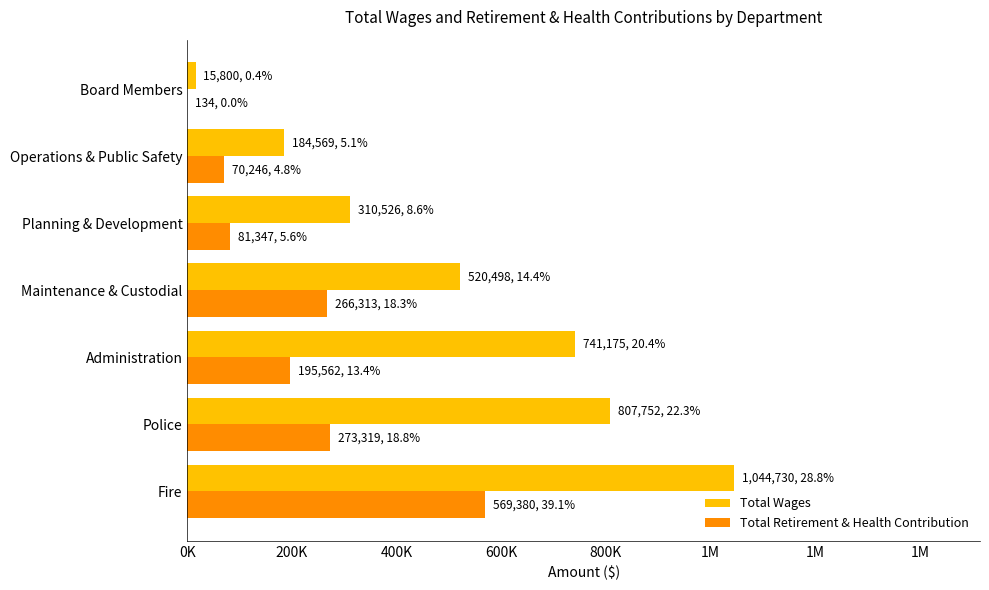

What are all the series names shown in the legend?

Total Wages, Total Retirement & Health Contribution